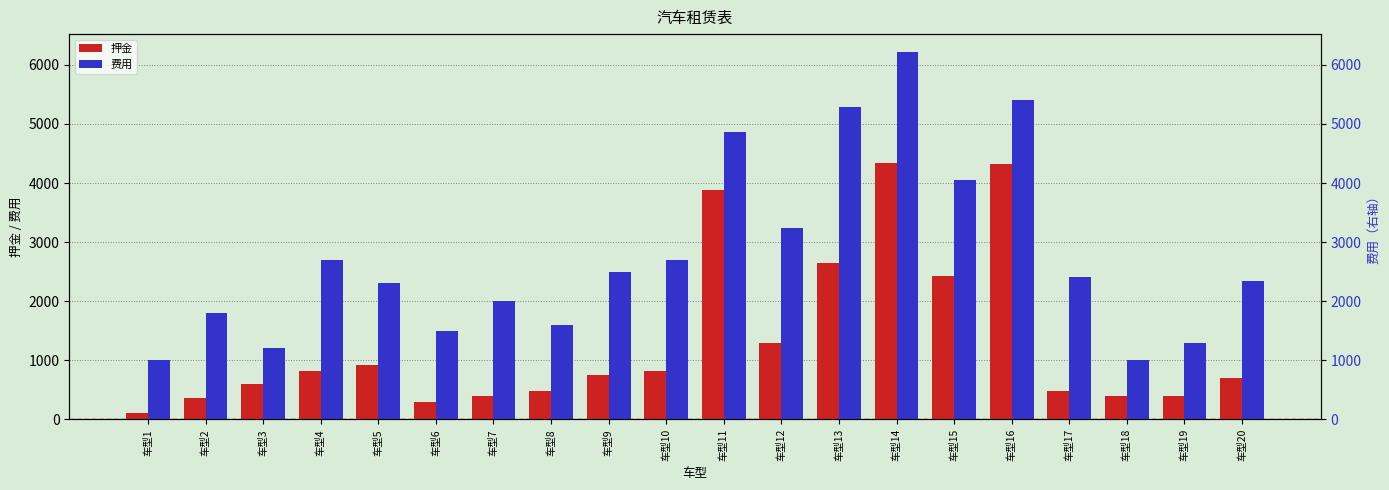

What is the difference between the highest and lowest values at 车型5?

1380.0